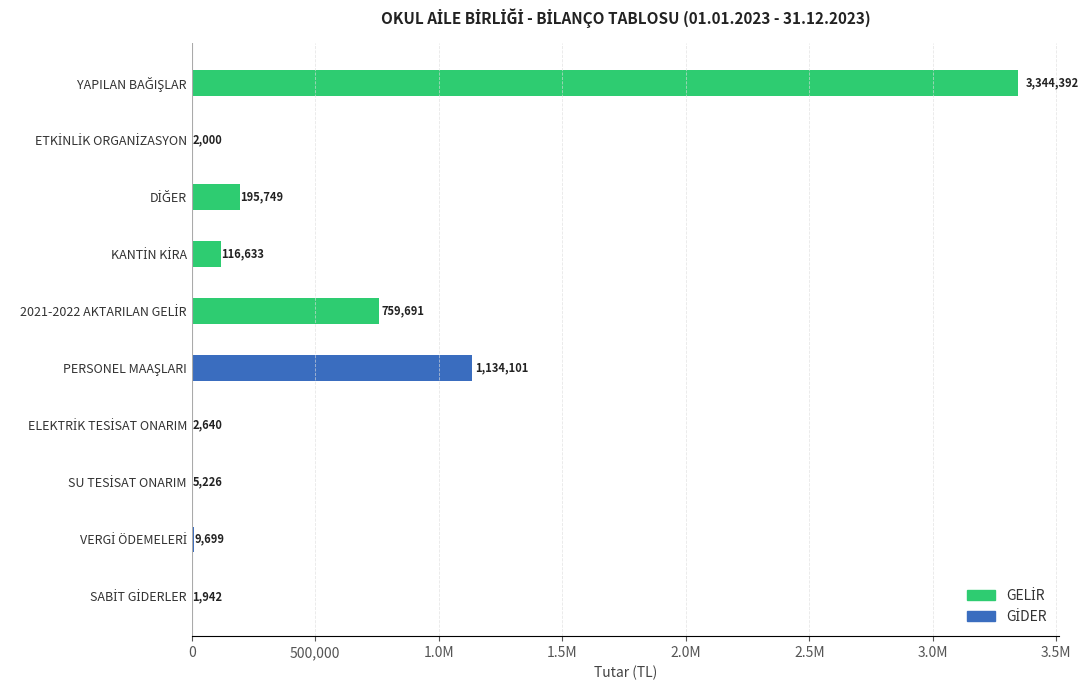

Which series has the widest spread of values?

GELİR